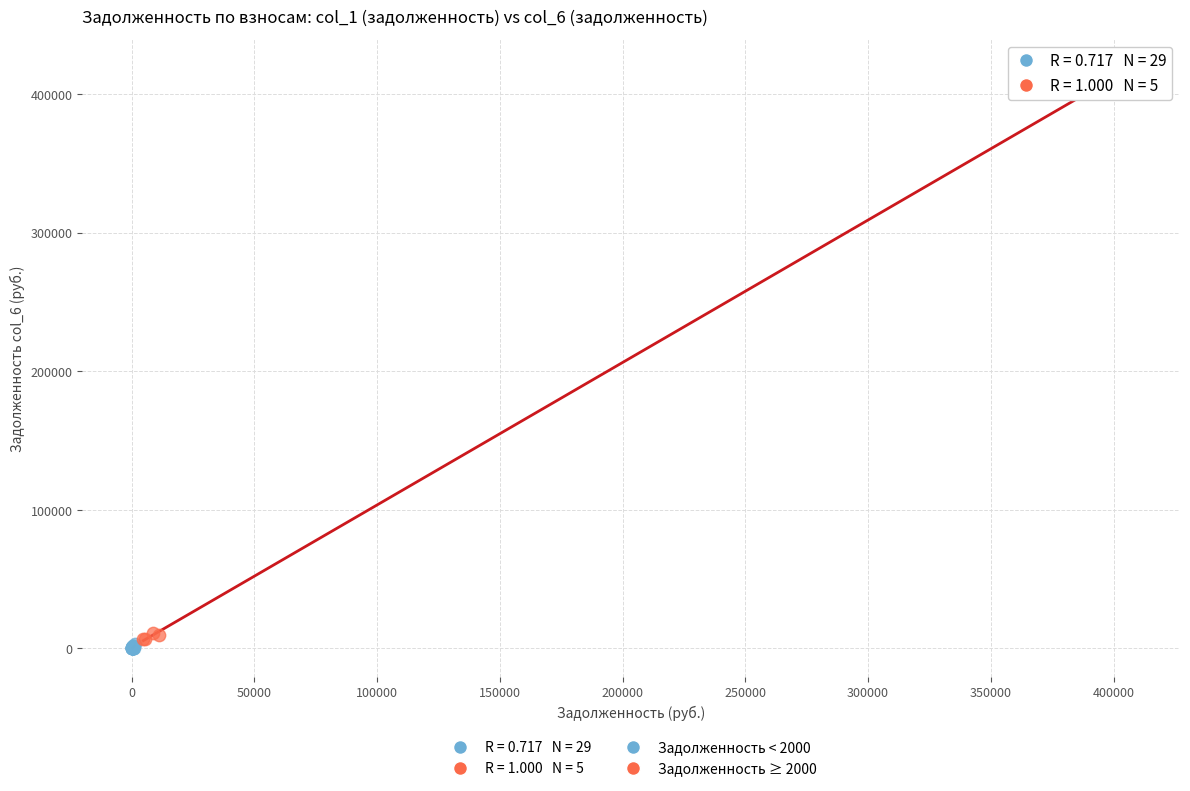

Which series has the largest Y range (max minus min)?

Задолженность ≥ 2000